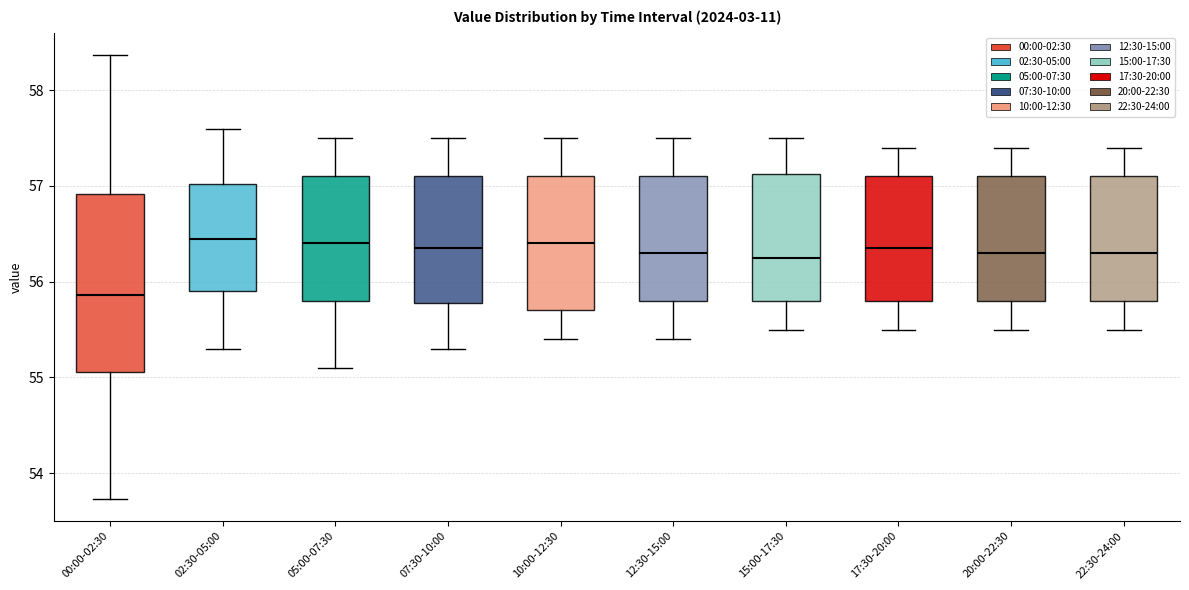

Comparing the boxes themselves (not the whiskers), which one is the tallest?

00:00-02:30